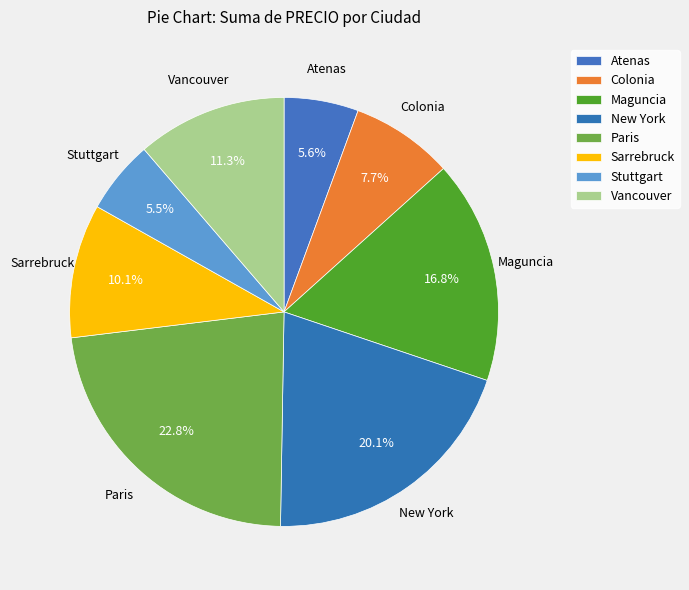

What is the smallest slice in the pie chart?

Stuttgart